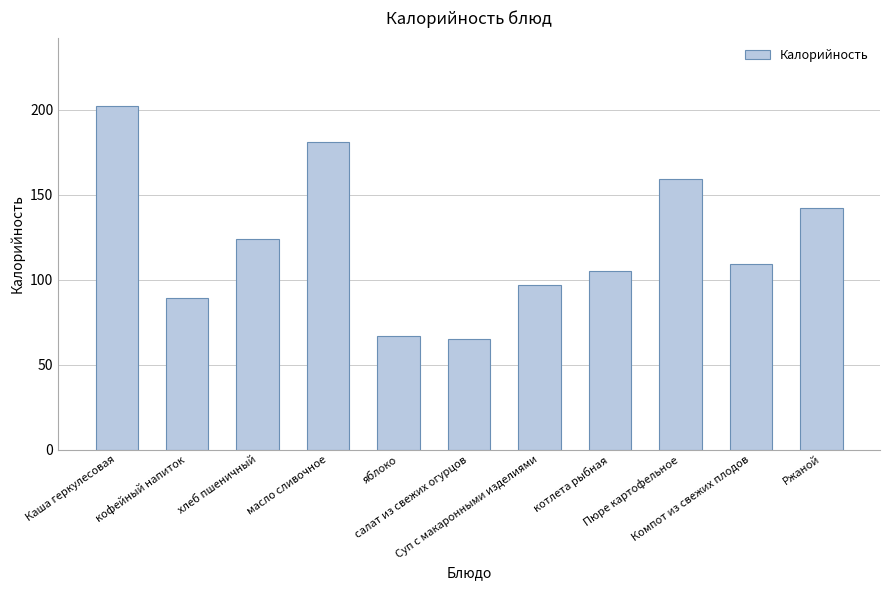

Between кофейный напиток and яблоко, which is larger?

кофейный напиток